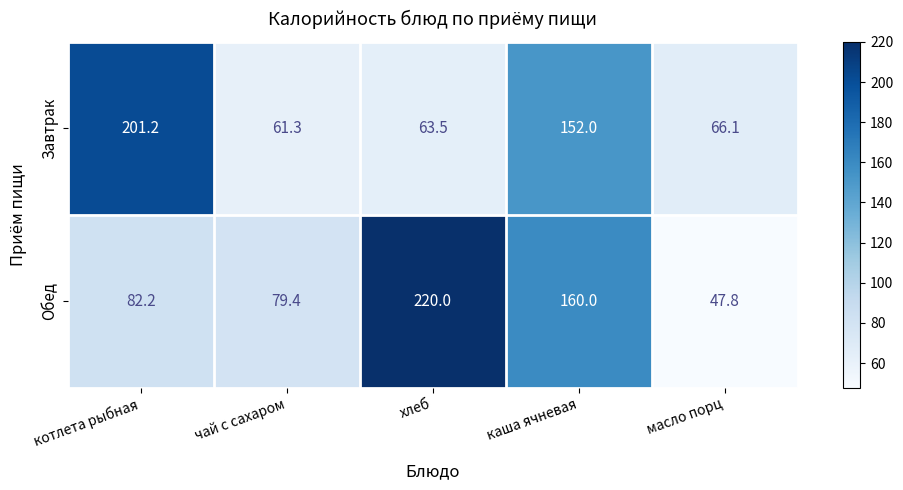

Which series changed the most between хлеб and масло порц?

Обед